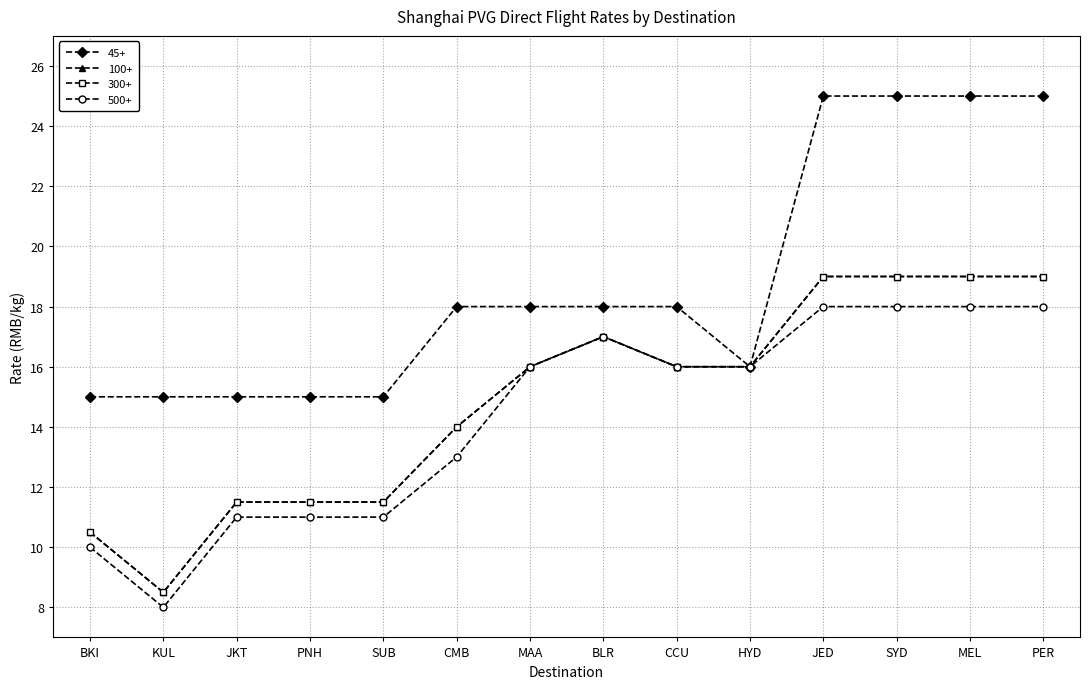

True or false: 100+ and 45+ cross at least once.

False